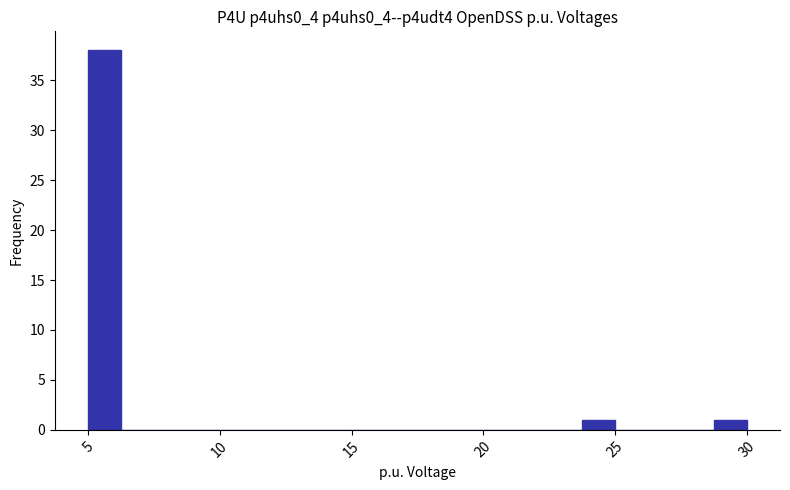

Around what value on the x-axis is the tallest bar? Give the approximate position of its centre, as read against the axis.

5.5